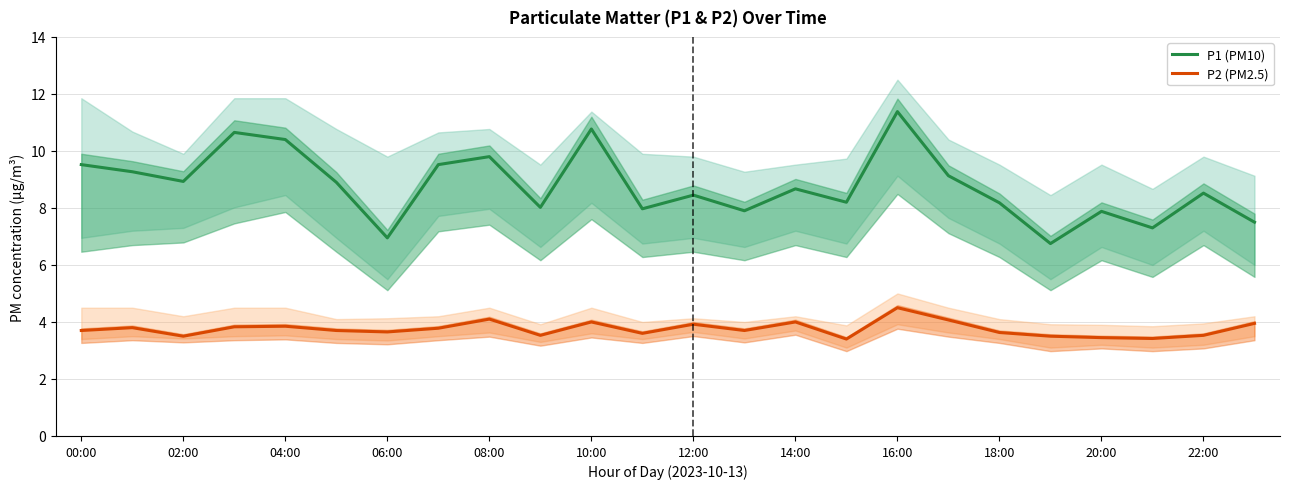

Is it true that P1 (PM10) equals 4.7 at 20:00?

False